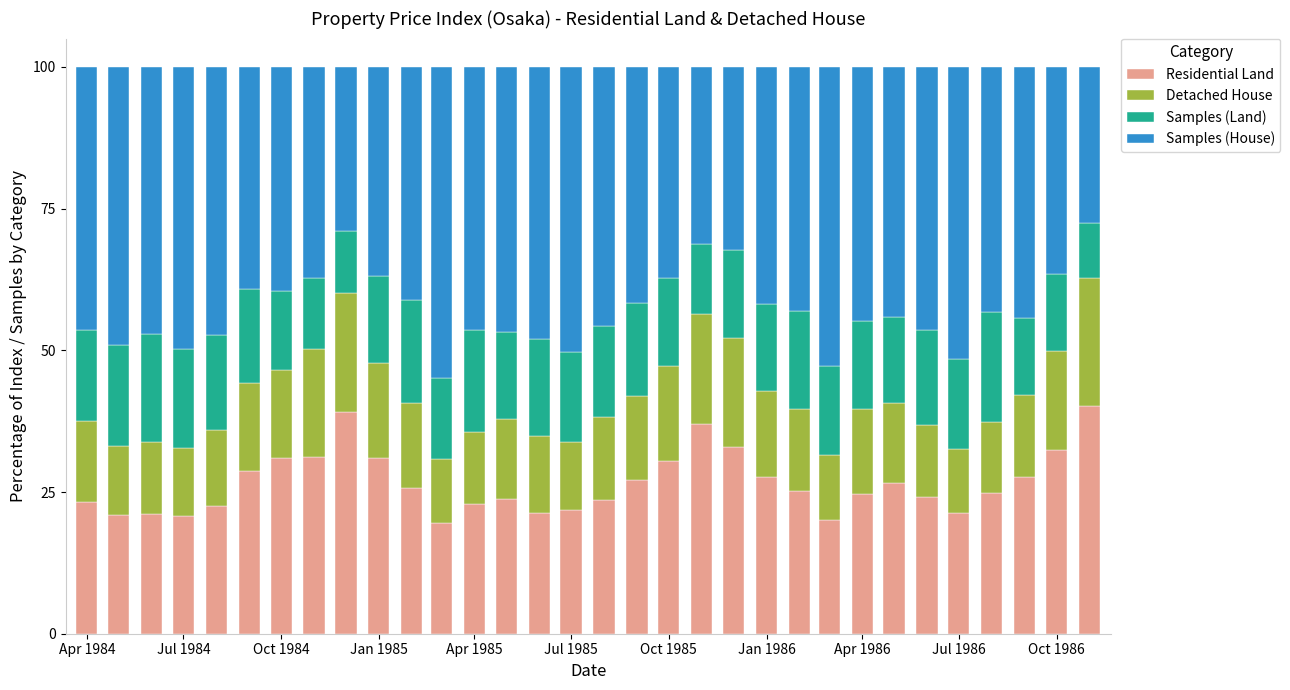

What is the minimum value for Residential Land?

19.6